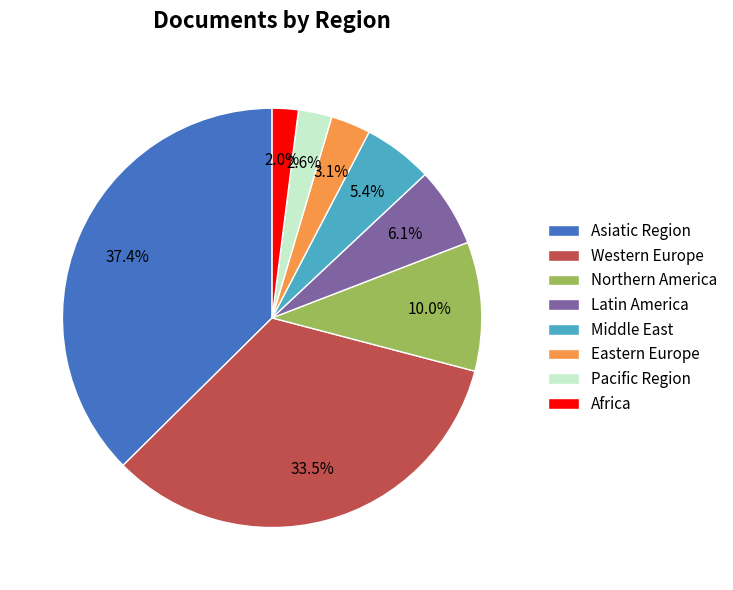

Approximately how many times larger is the value at Middle East compared to Africa?

2.7